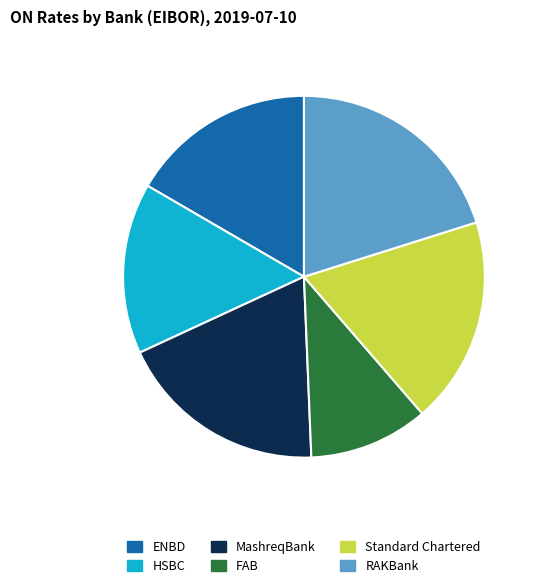

What is the ratio of the value at FAB to the value at RAKBank?

0.5